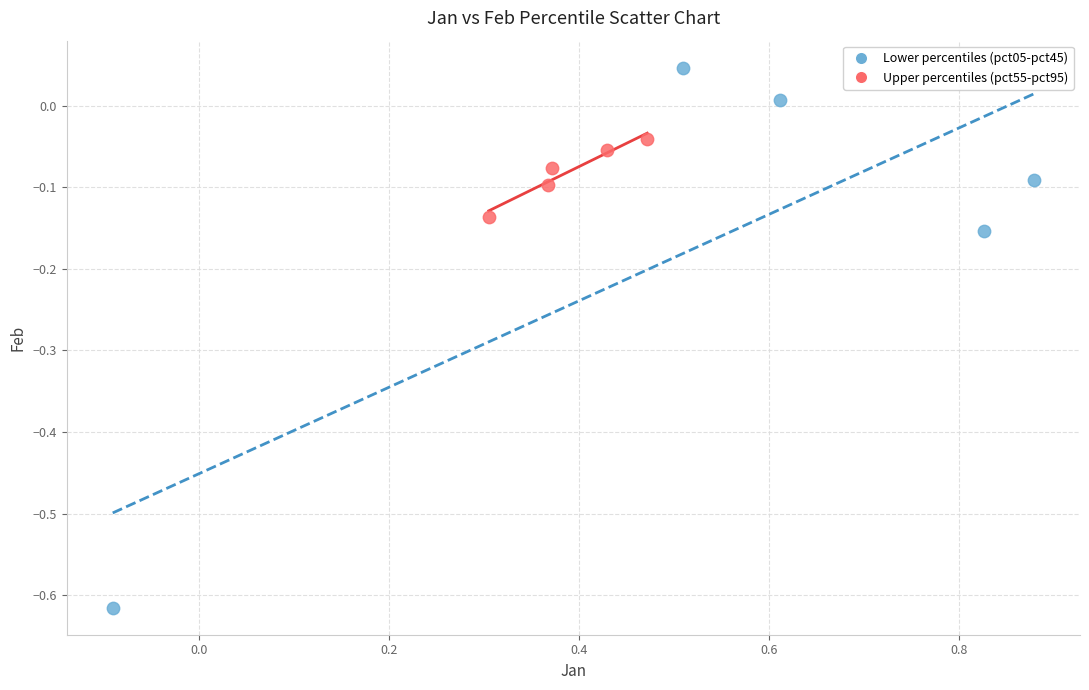

What are all the series names shown in the legend?

Lower percentiles (pct05-pct45), Upper percentiles (pct55-pct95)